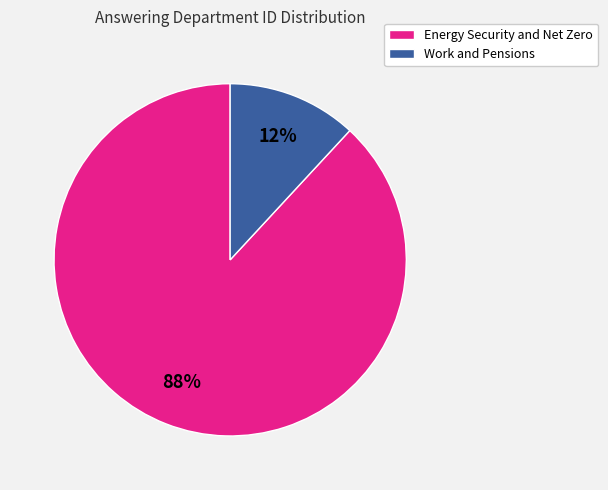

To the nearest percent, what percentage of the pie is Energy Security and Net Zero?

88%